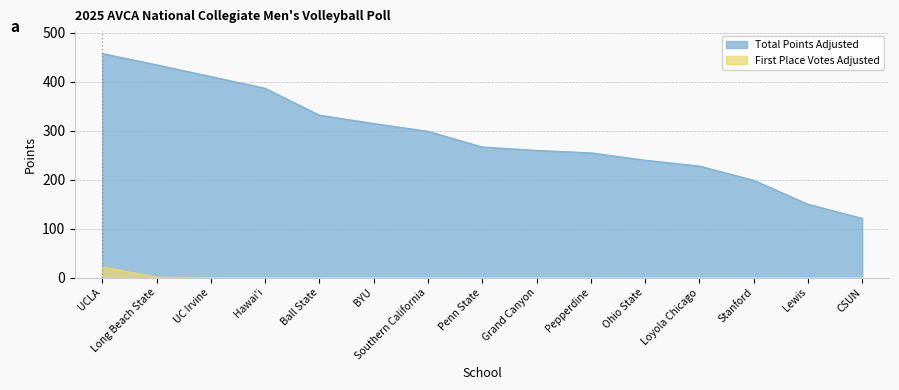

What is the average value of the First Place Votes Adjusted series?

2